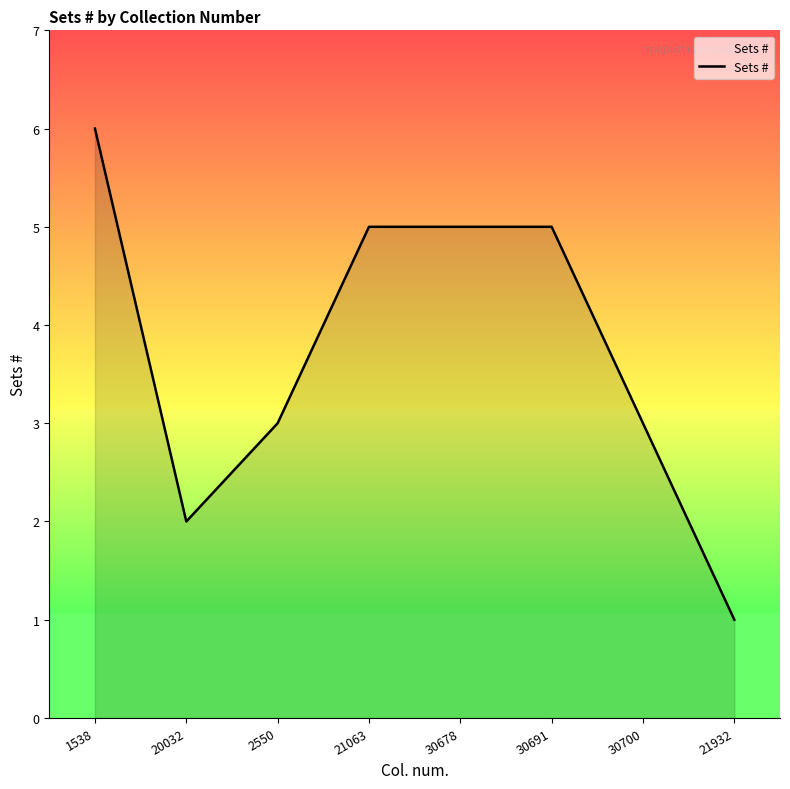

What position from the left is 1538?

1